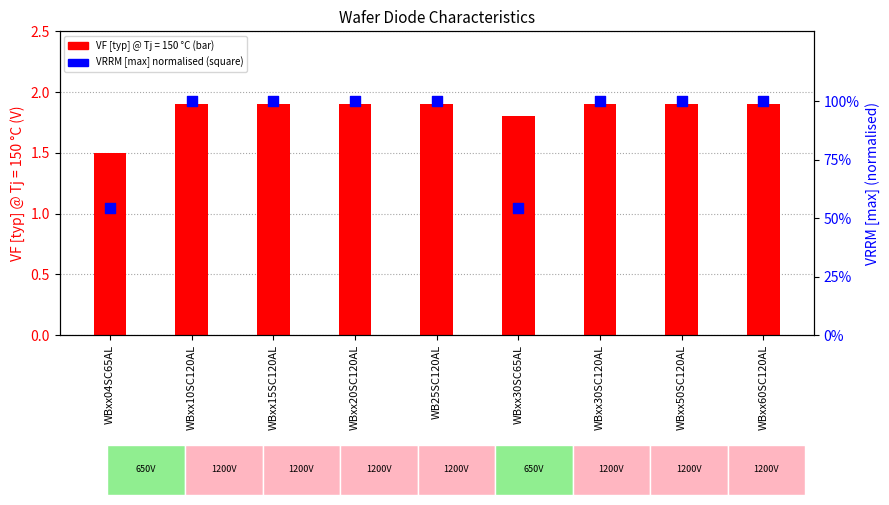

Between WBxx15SC120AL and WBxx30SC65AL, which is larger?

WBxx15SC120AL